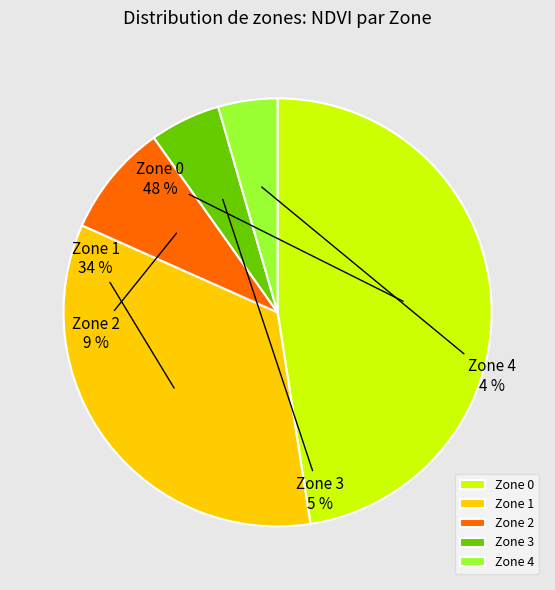

Which slice is the smallest?

Zone 4